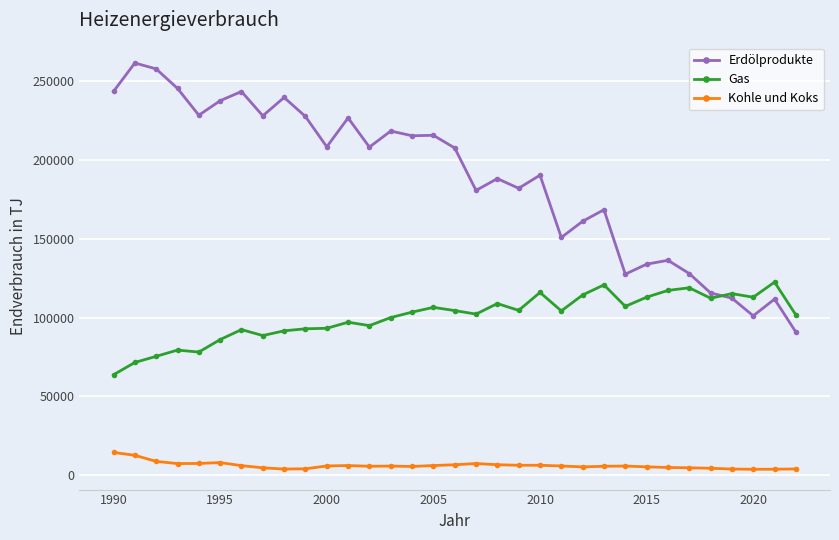

At how many categories does at least one series exceed 153233?

23